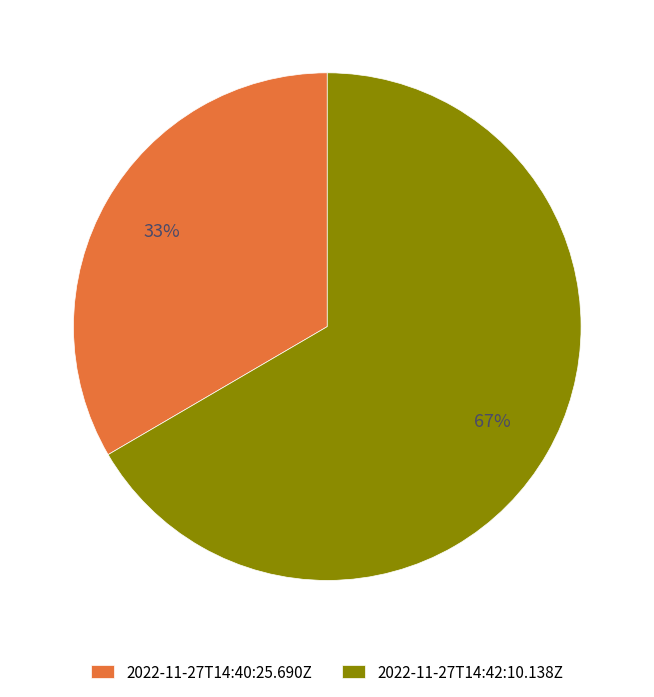

Is the sum of 2022-11-27T14:42:10.138Z and 2022-11-27T14:40:25.690Z greater than half?

Yes